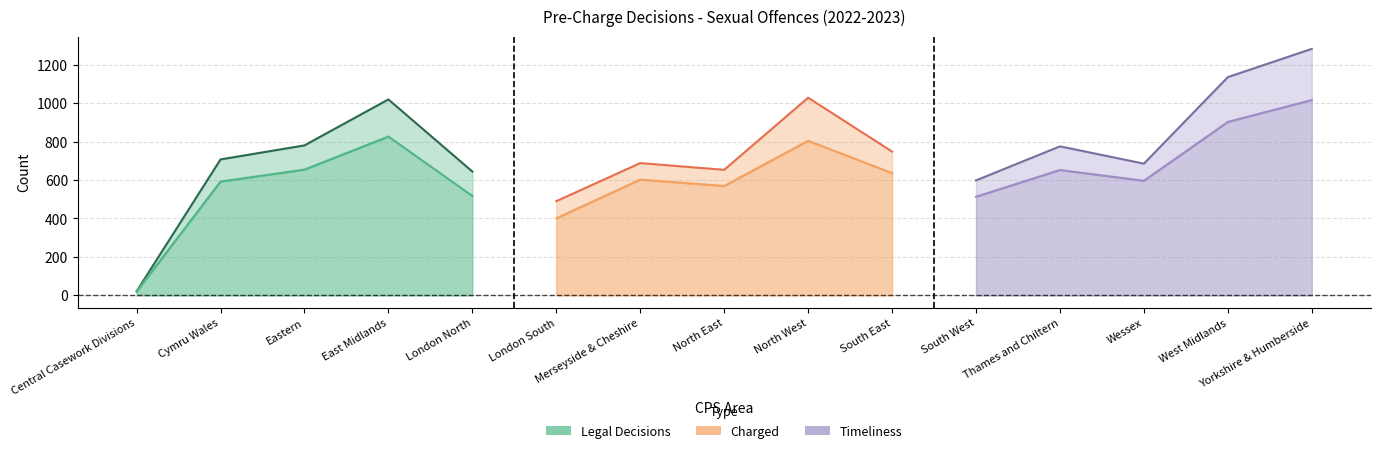

True or false: Legal Decisions has a value of 688.0 at Merseyside & Cheshire.

True